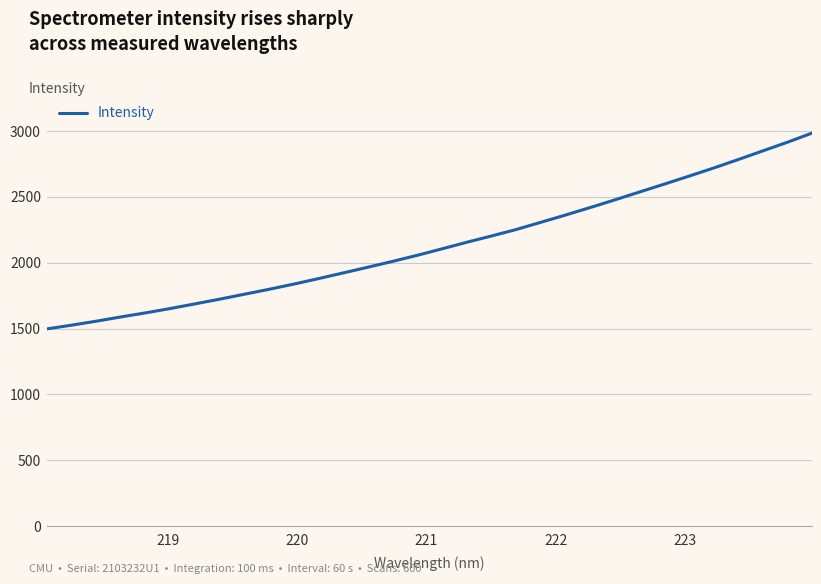

What is the maximum value shown in the chart?

2982.9